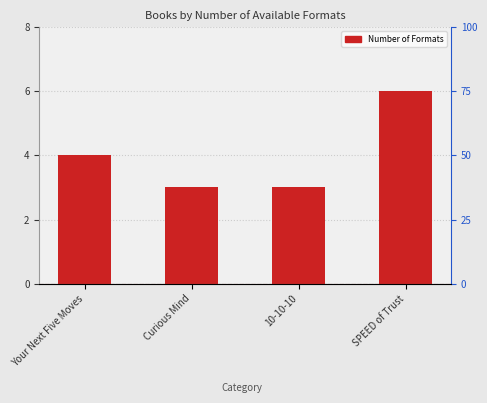

What is the sum of all values?

16